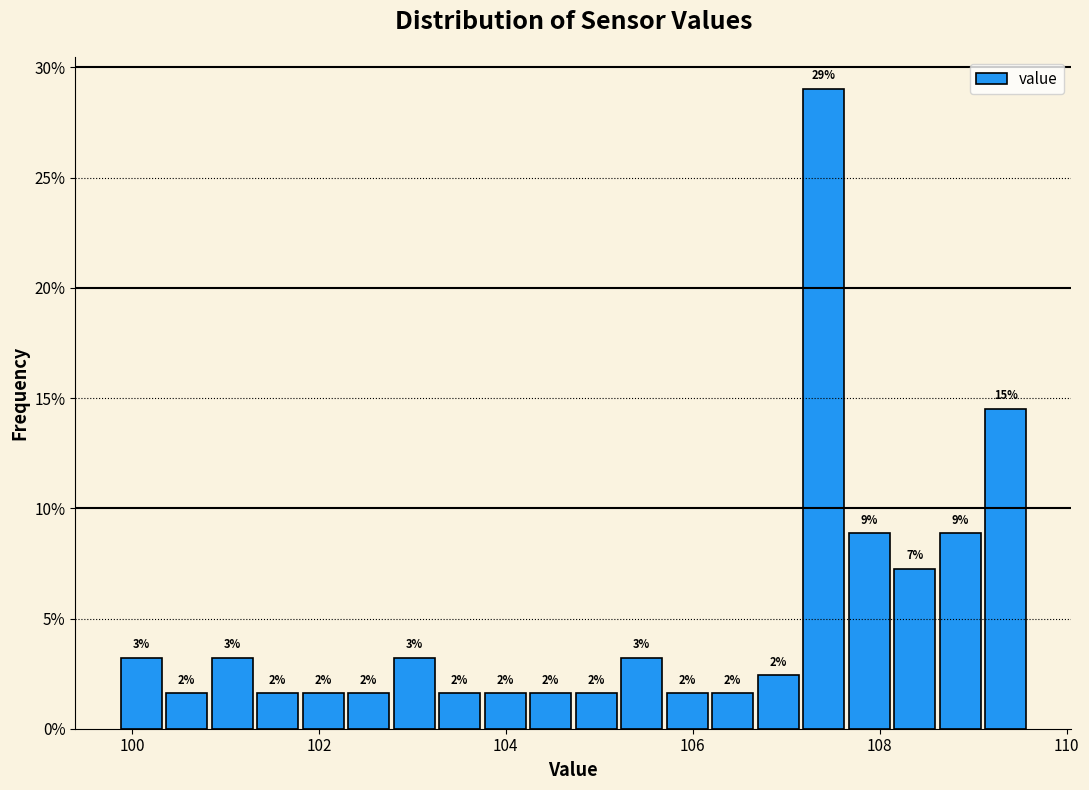

Around what value on the x-axis is the tallest bar? Give the approximate position of its centre, as read against the axis.

107.4